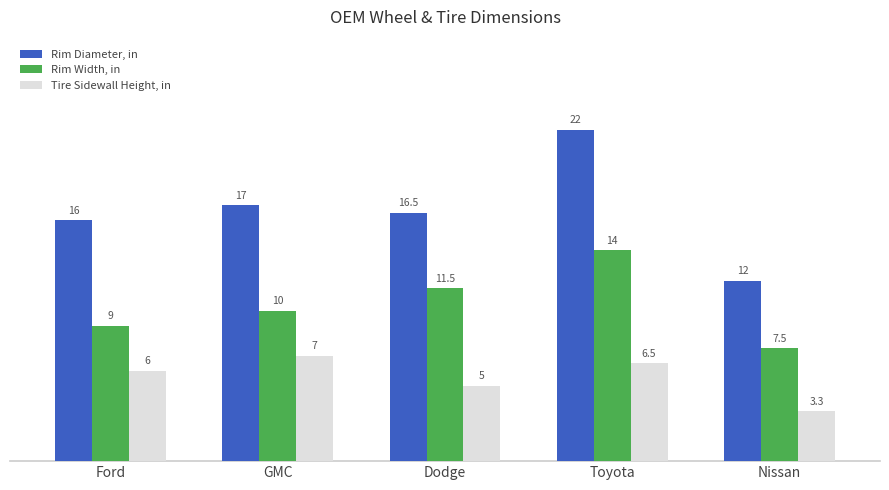

Does the chart contain stacked bars?

No